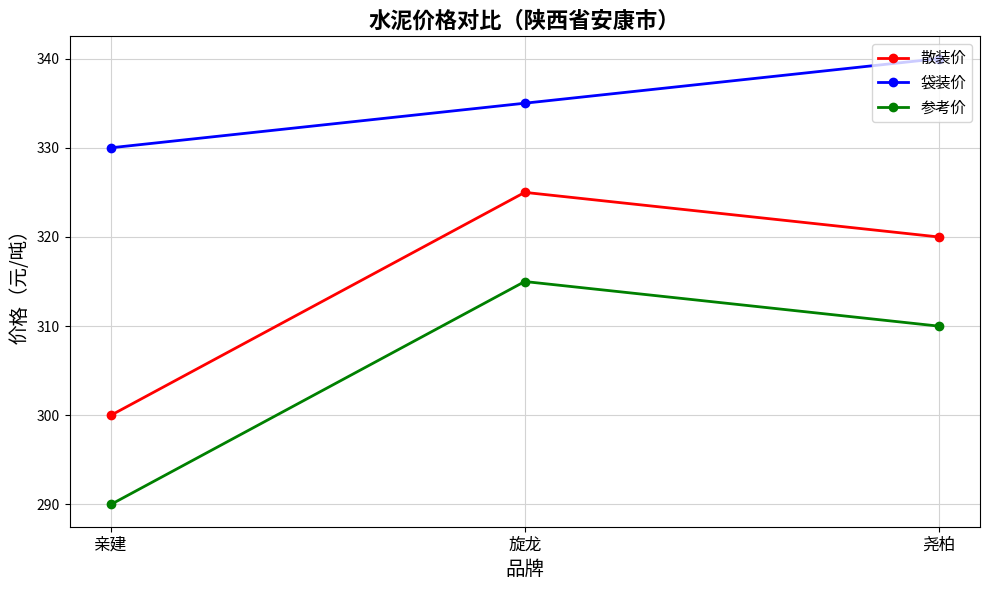

What position from the left is 旋龙?

2